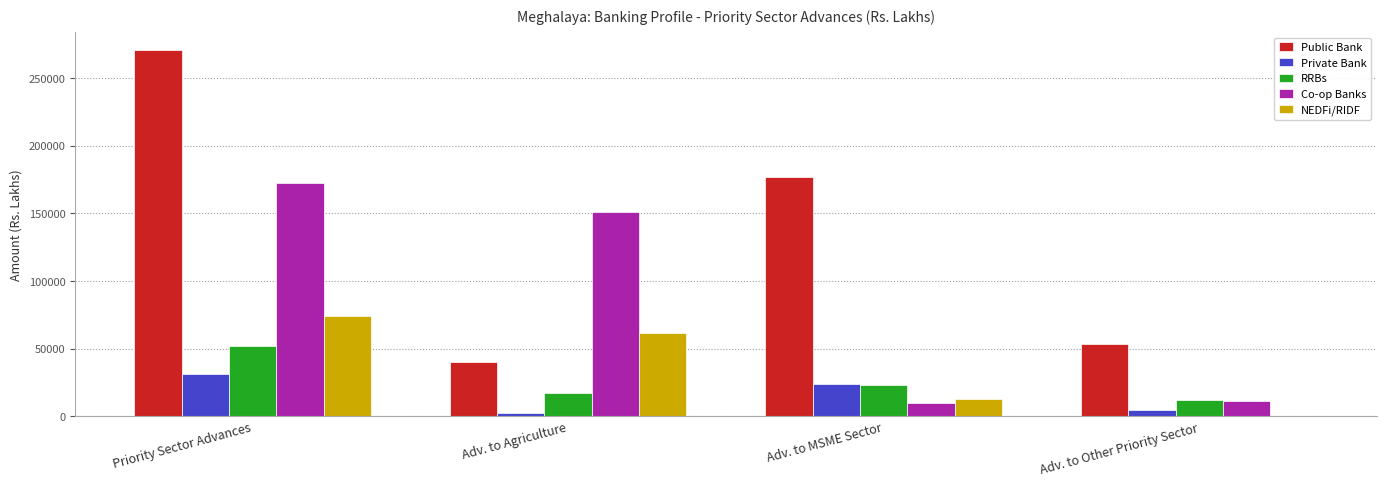

At which label does NEDFi/RIDF reach its peak?

Priority Sector Advances